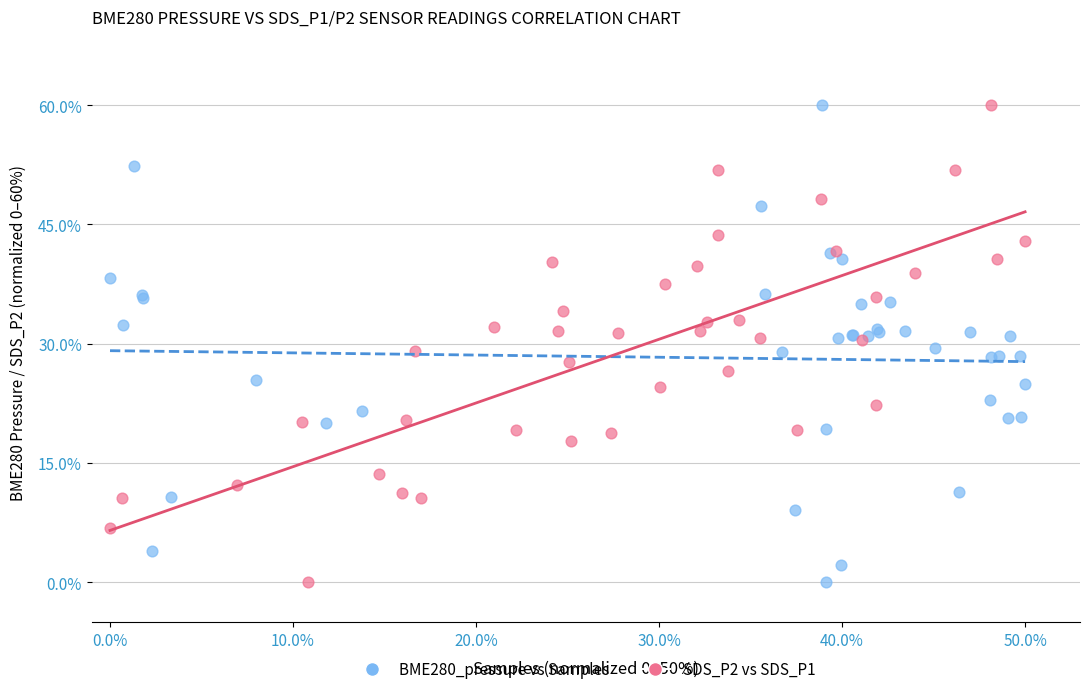

What are all the series names shown in the legend?

BME280_pressure vs Samples, SDS_P2 vs SDS_P1